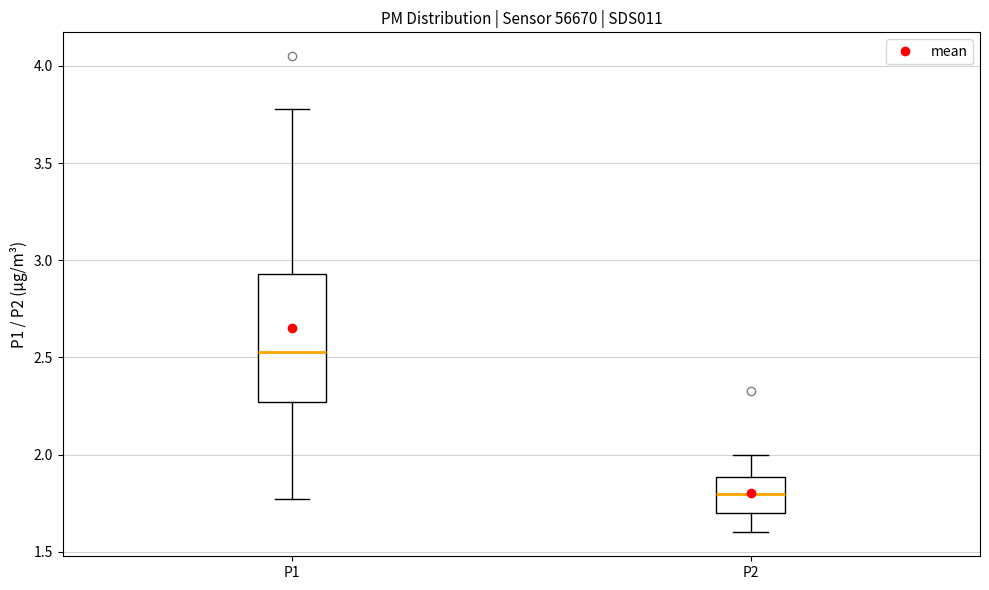

Which box's median line is the lowest?

P2